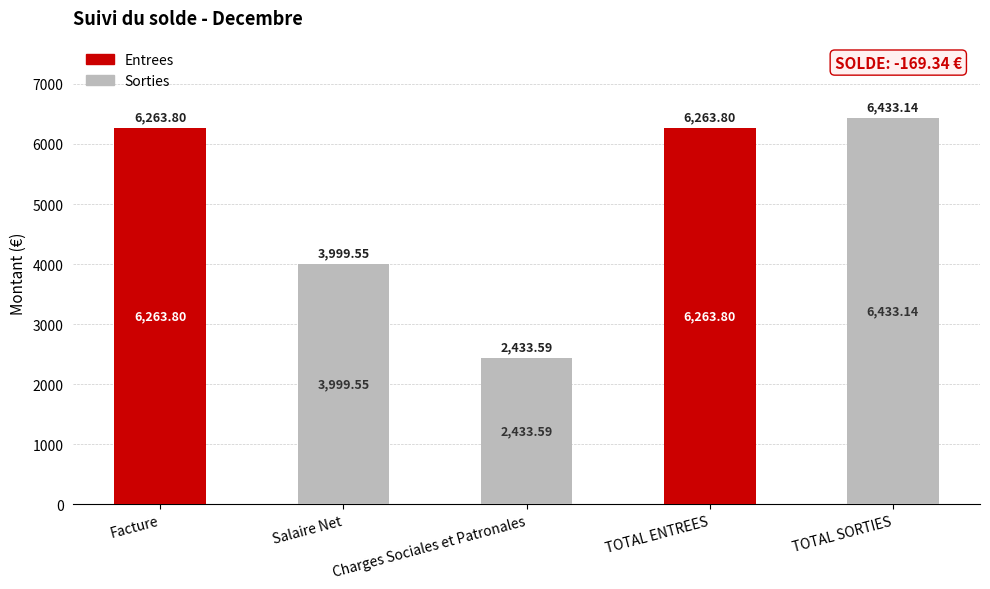

What is the total value across all series at Facture?

6263.8